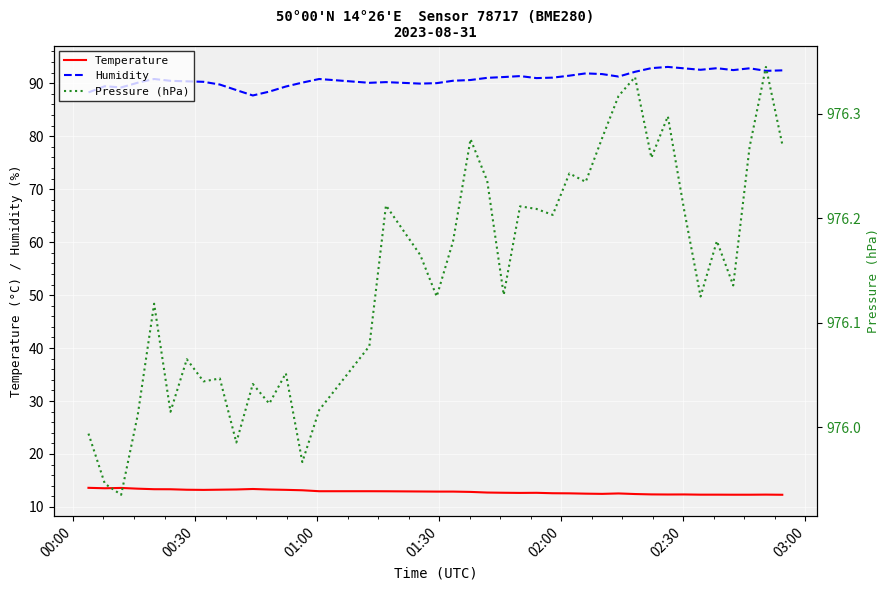

True or false: Temperature and Humidity cross at least once.

False